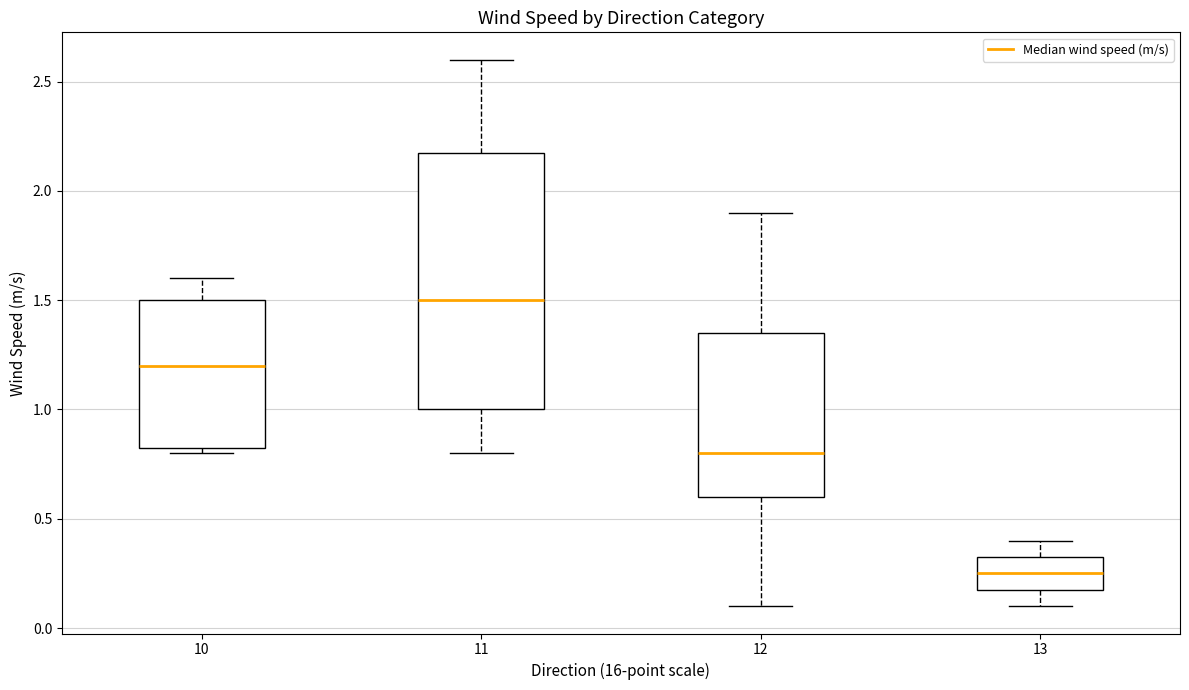

Which box is the tallest, from its lower edge to its upper edge?

11